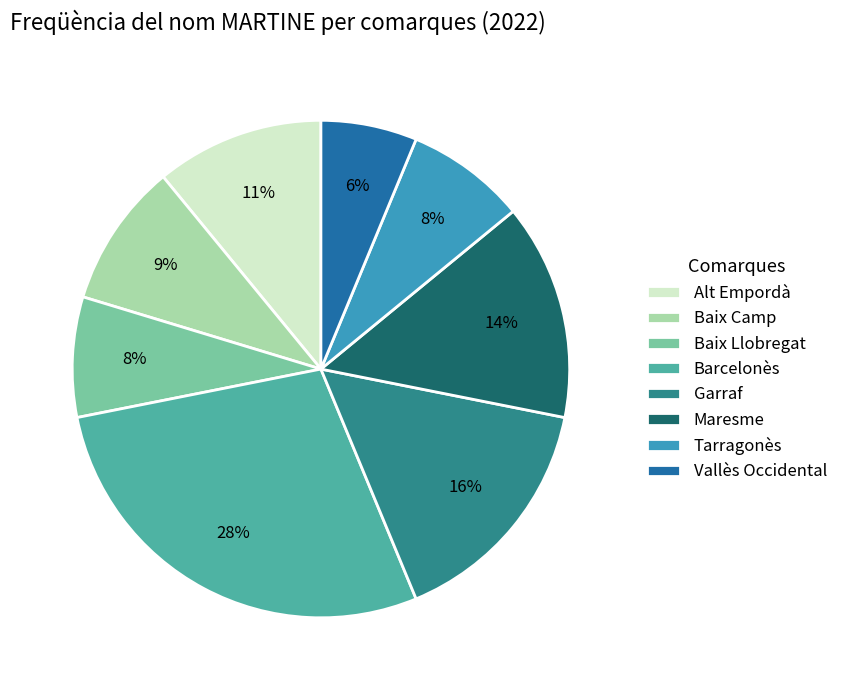

How many segments does this pie chart have?

8